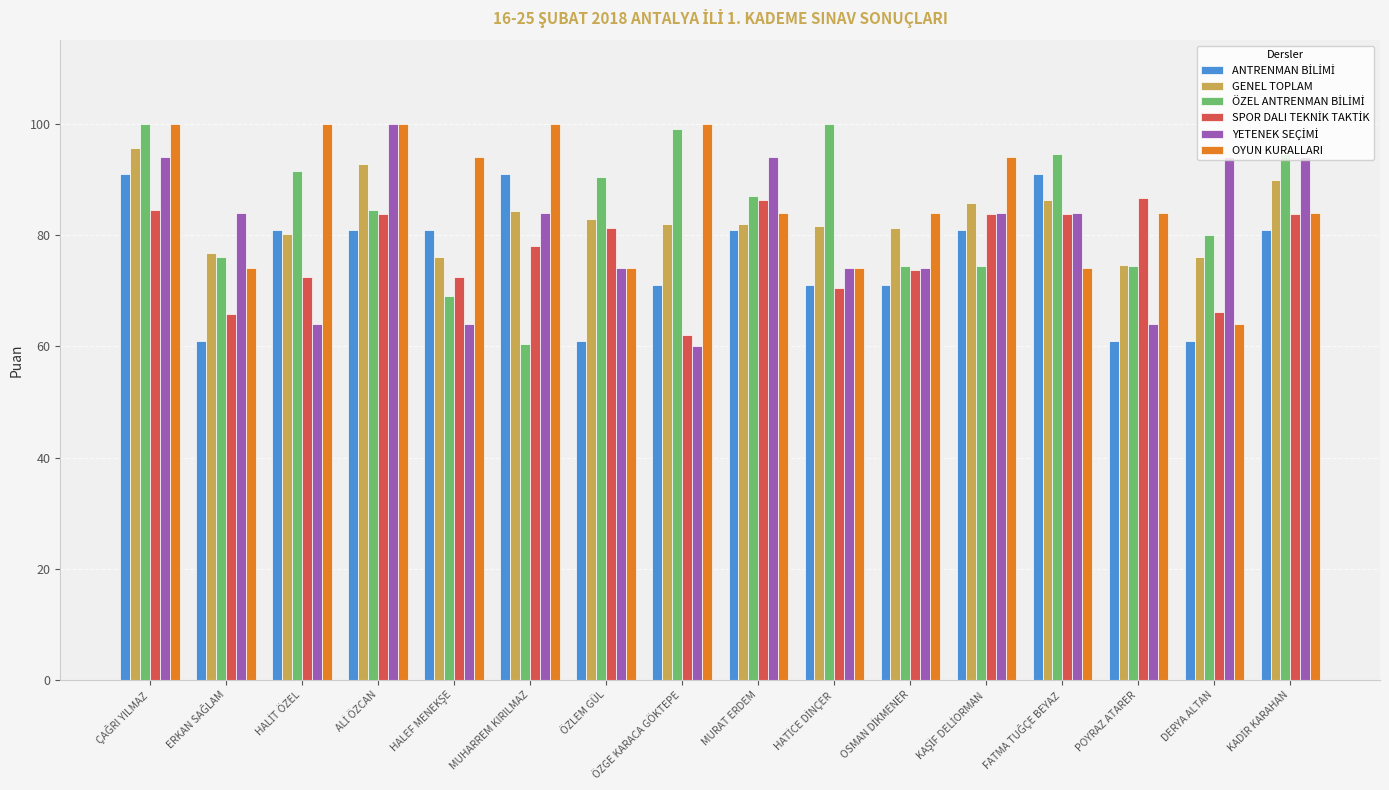

What is the greatest value displayed?

100.0